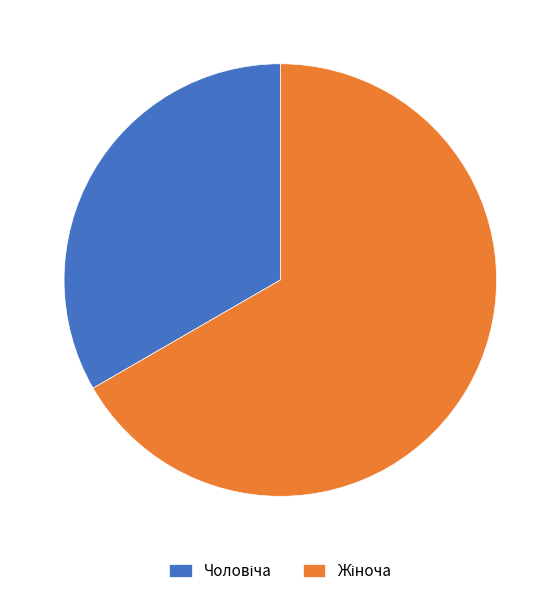

Is there a majority slice in this chart?

Yes